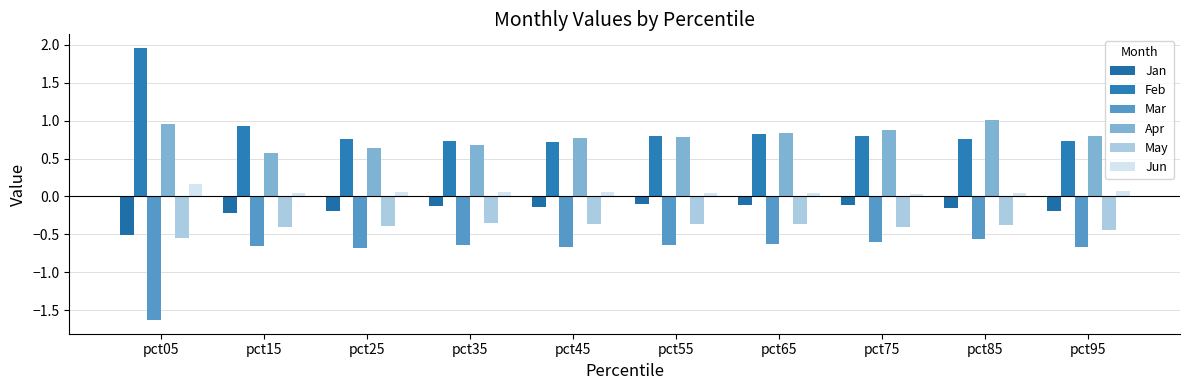

Which category has the lowest value across all series?

pct05